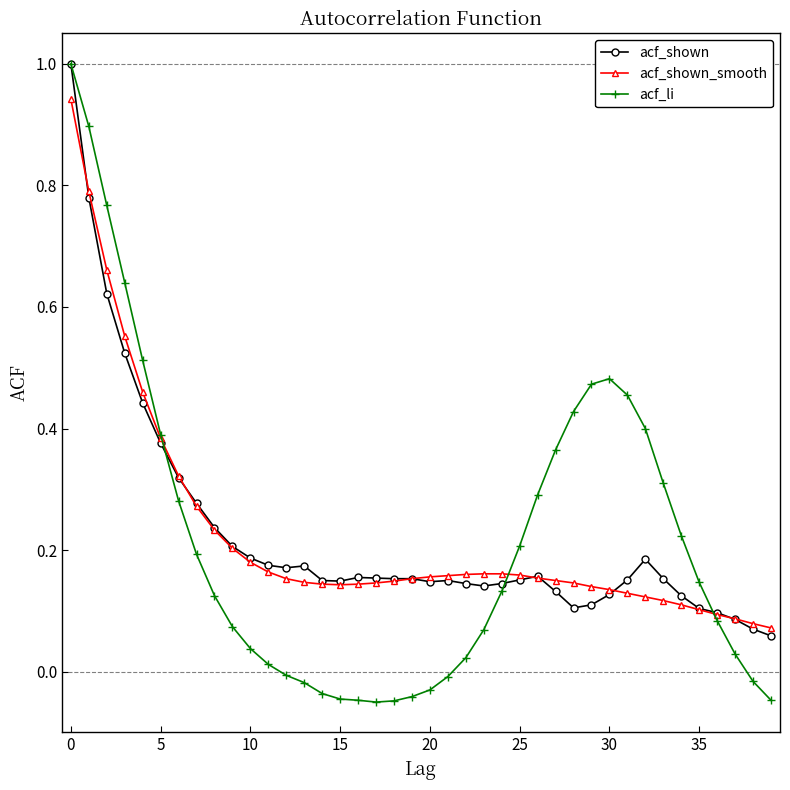

Which series has the widest spread of values?

acf_li